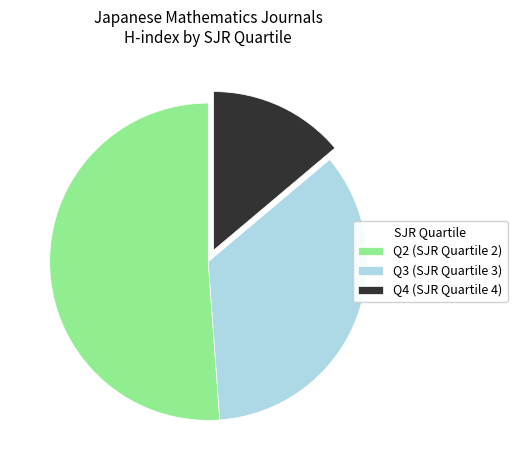

How many slices are in this pie chart?

3